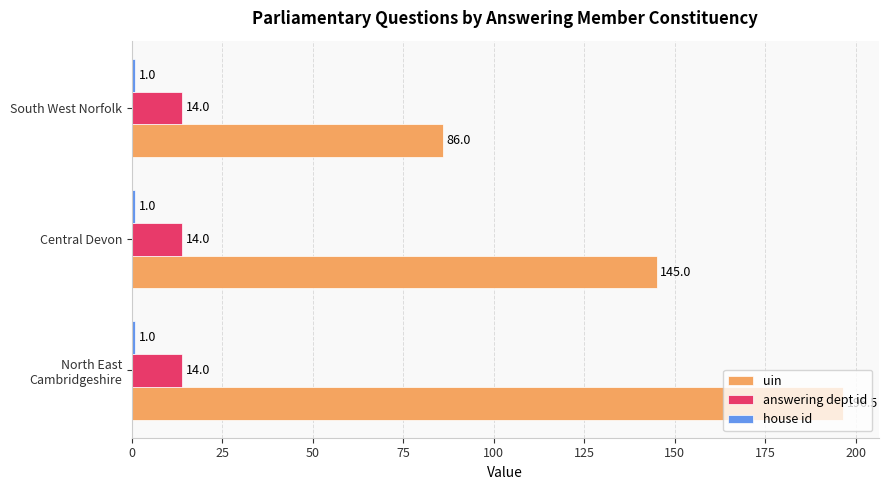

What is the total value across all series at Central Devon?

160.0